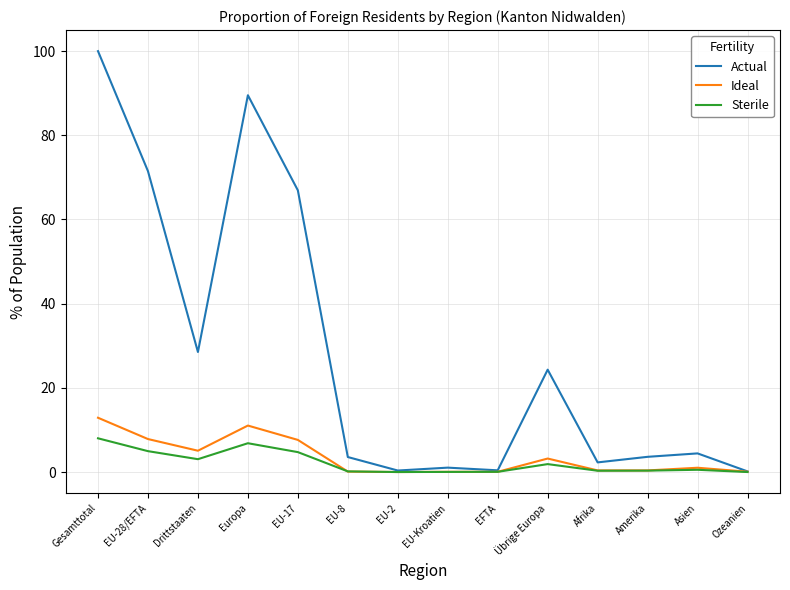

What is the maximum value shown in the chart?

100.0